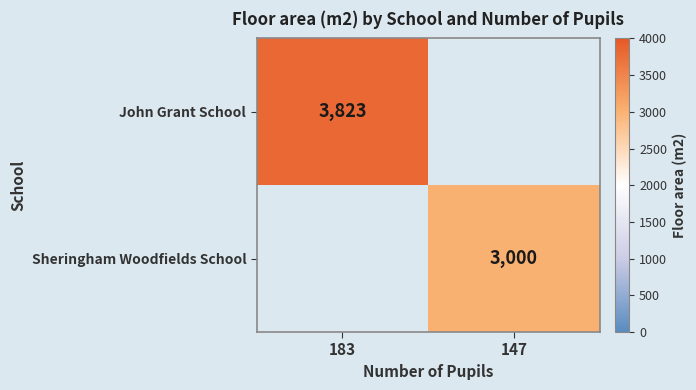

Is it true that John Grant School equals 2263 at 183?

False